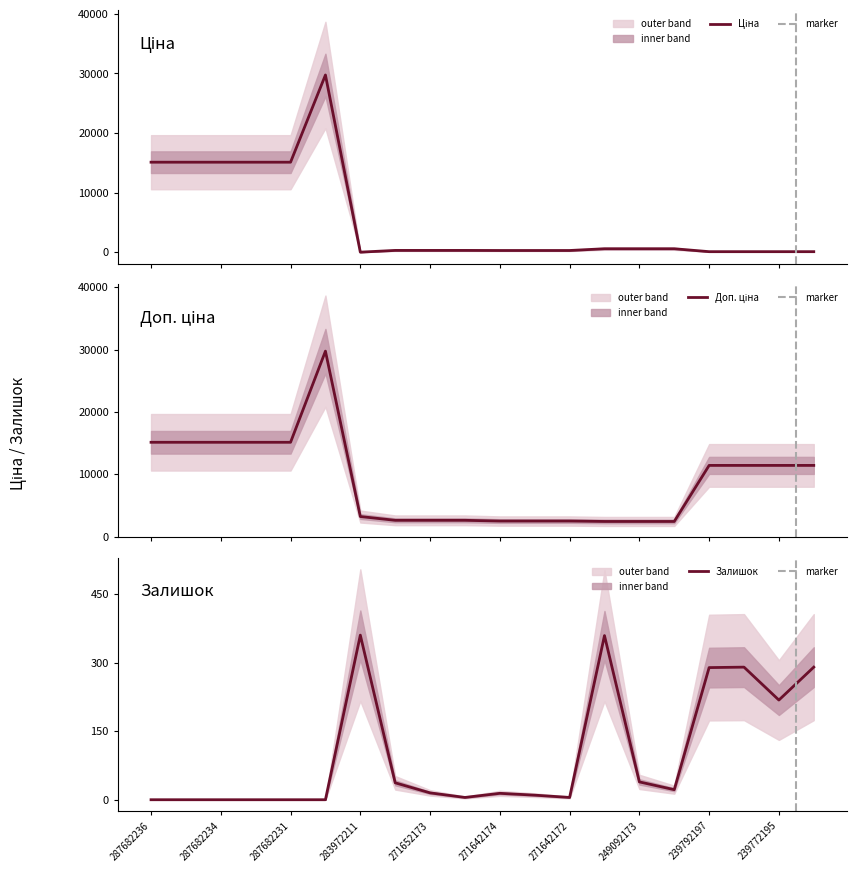

The value of Ціна at 249092174 is 603.7. True or false?

True